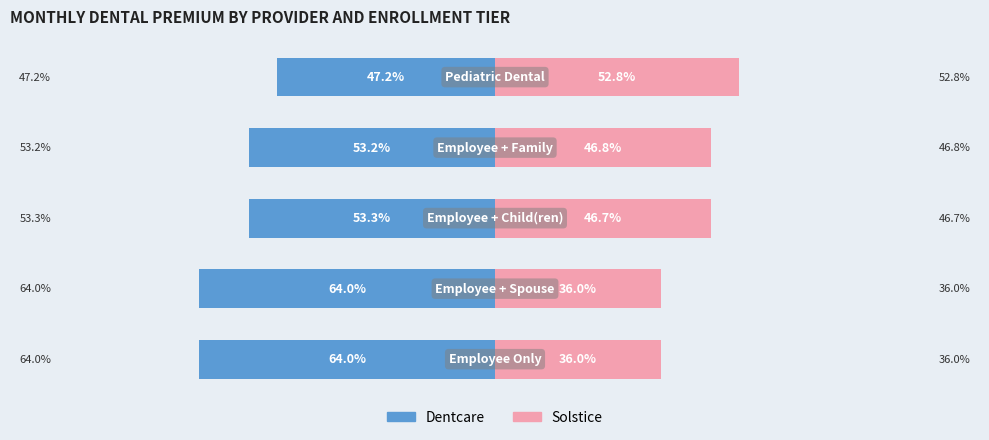

Reading left to right, extract all data points from this chart.

Dentcare: -64.0	-64.0	-53.3	-53.2	-47.2
Solstice: 36.0	36.0	46.7	46.8	52.8